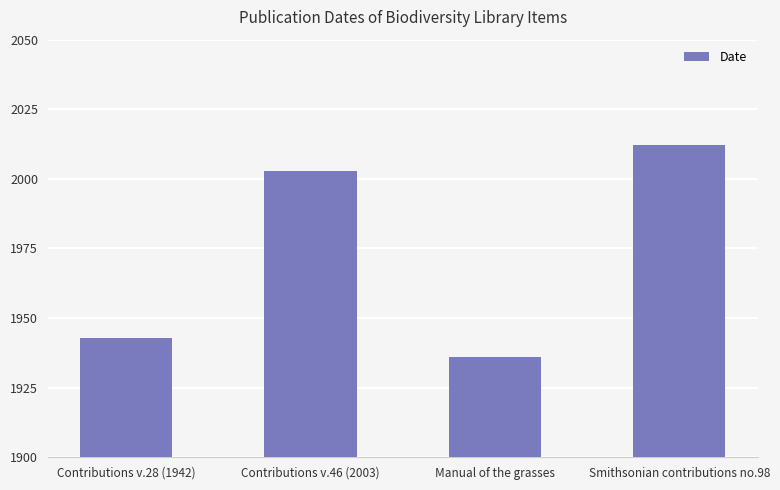

Rank the categories by value from highest to lowest.

Smithsonian contributions no.98, Contributions v.46 (2003), Contributions v.28 (1942), Manual of the grasses